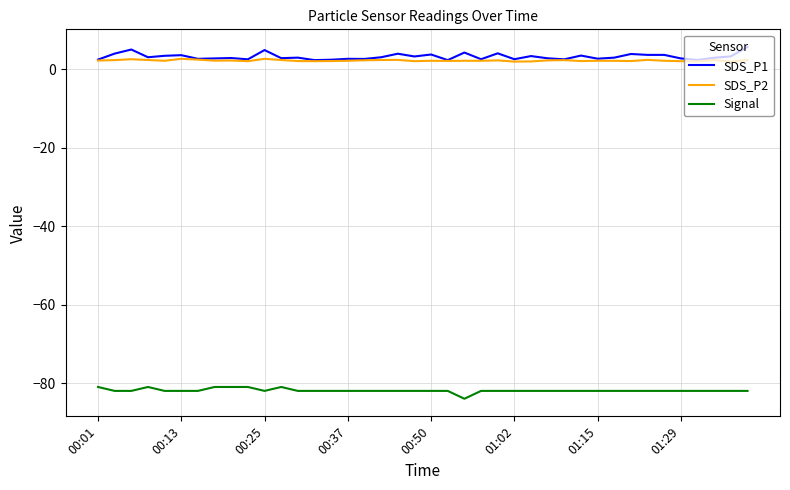

Which series has the largest total across all categories?

SDS_P1